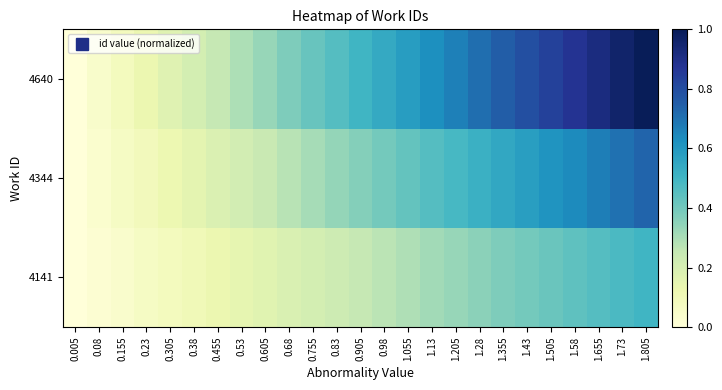

Which has a higher value, 1.43 or 0.755?

1.43